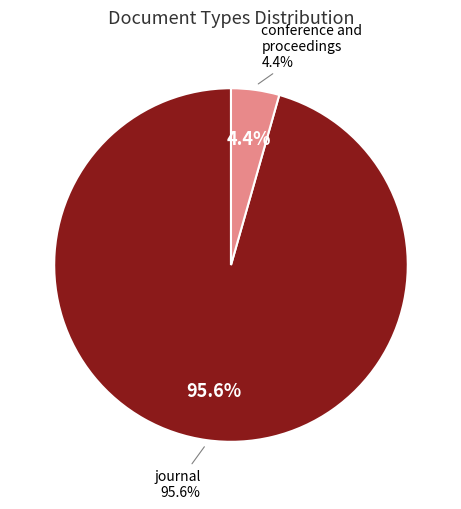

To the nearest percent, what is the combined percentage of conference and proceedings and journal?

100%